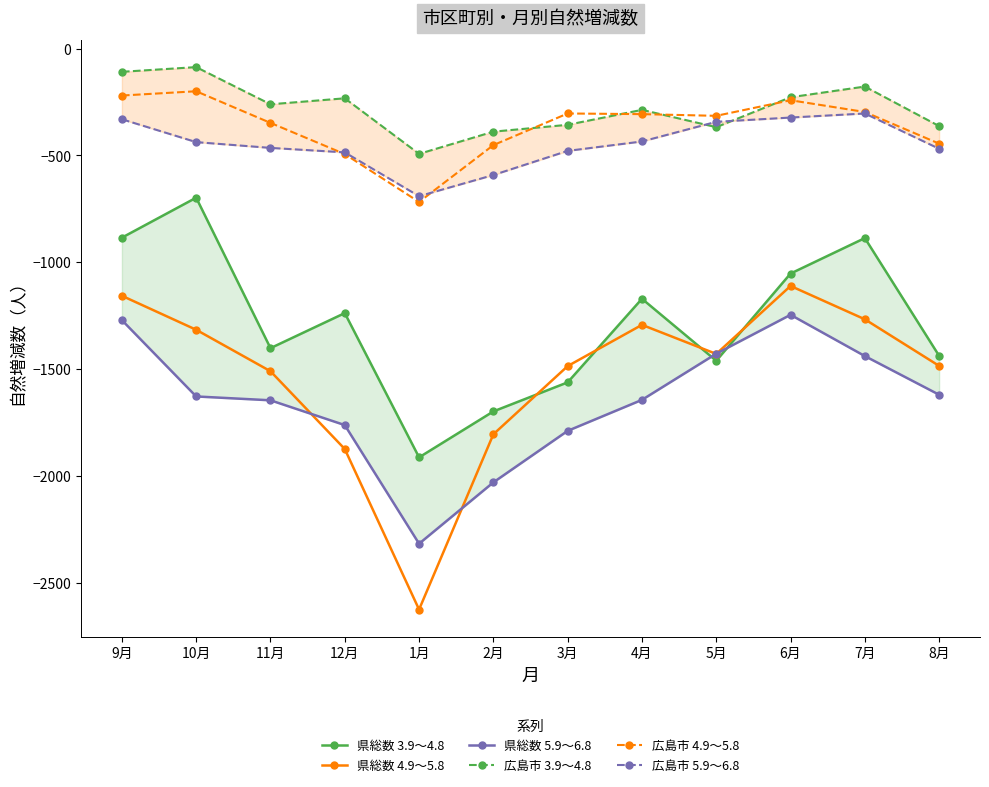

At how many categories does at least one series exceed -706?

12